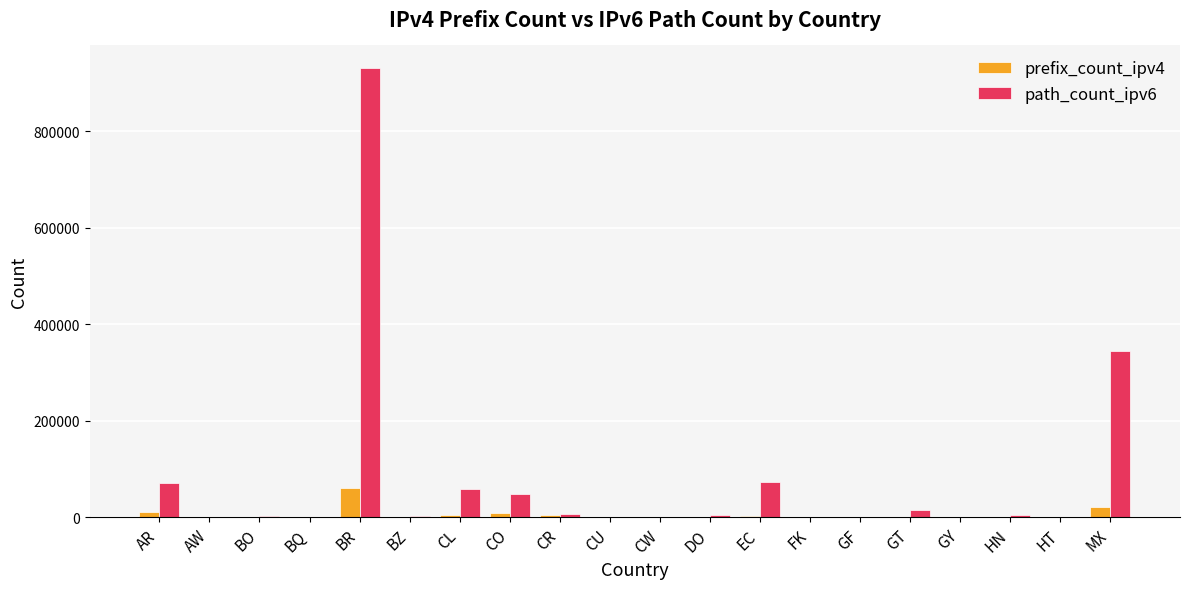

What is the difference between the prefix_count_ipv4 values at CU and CL?

4359